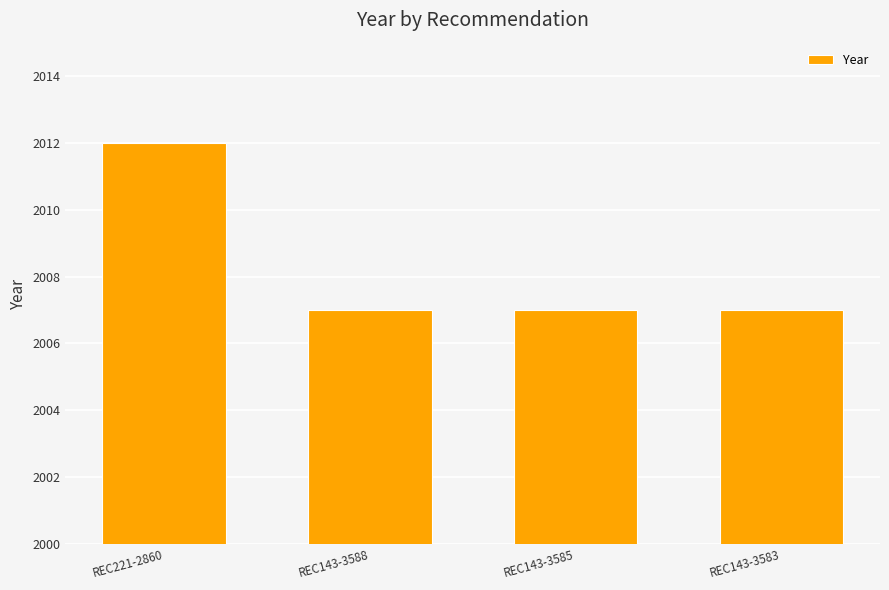

Reading left to right, list all the values displayed in this chart.

REC221-2860=2012	REC143-3588=2007	REC143-3585=2007	REC143-3583=2007